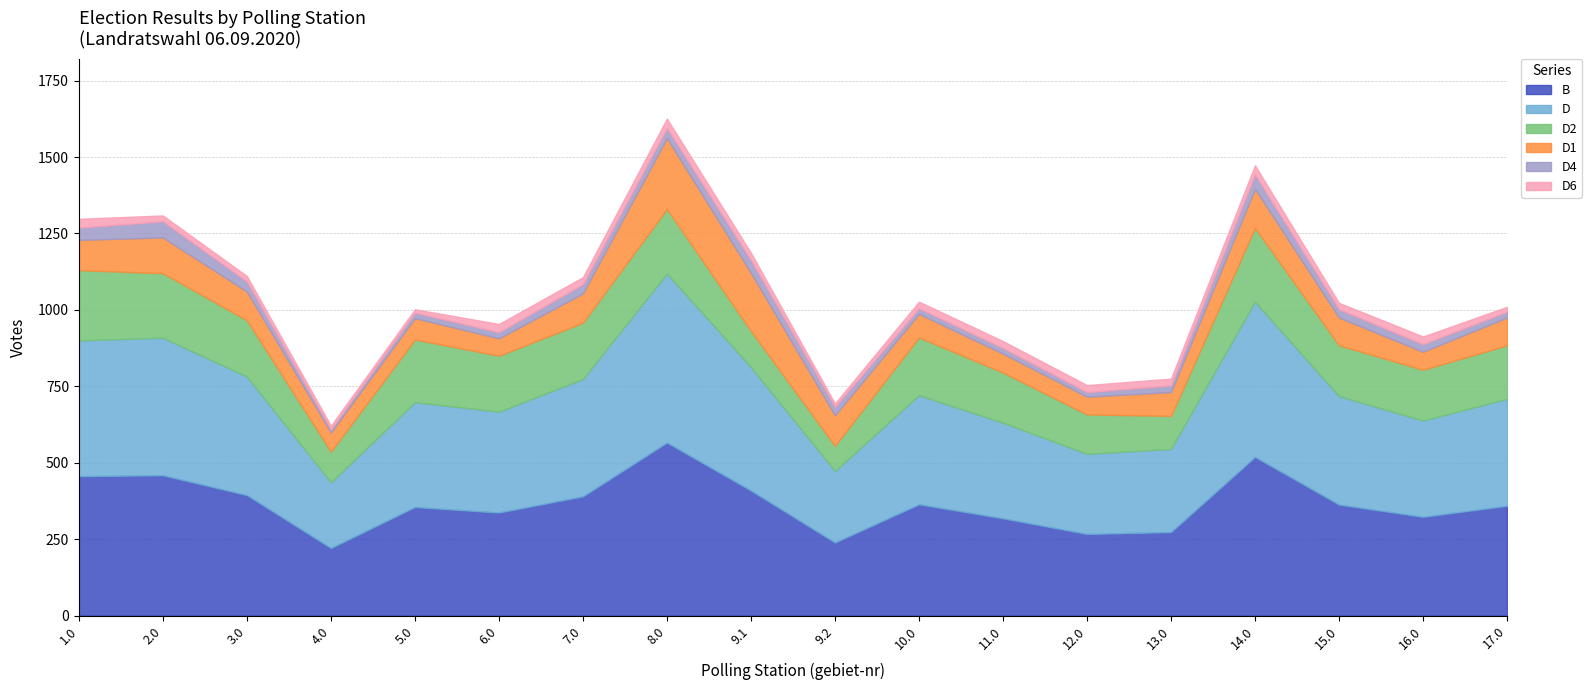

Reading left to right, what are all the values shown in this chart?

B: 456	459	394	221	355	337	390	566	409	239	364	318	267	273	519	363	323	359
D: 444	450	388	215	343	330	384	553	404	234	357	313	262	272	508	355	315	350
D2: 230	211	184	100	205	183	184	211	118	82	189	164	129	108	241	166	166	175
D1: 99	117	94	63	70	57	96	232	190	100	77	62	58	78	128	91	59	91
D4: 40	53	33	10	18	20	30	33	42	28	18	18	15	22	47	27	25	19
D6: 29	19	18	12	11	27	23	31	24	11	22	23	23	22	30	21	25	16